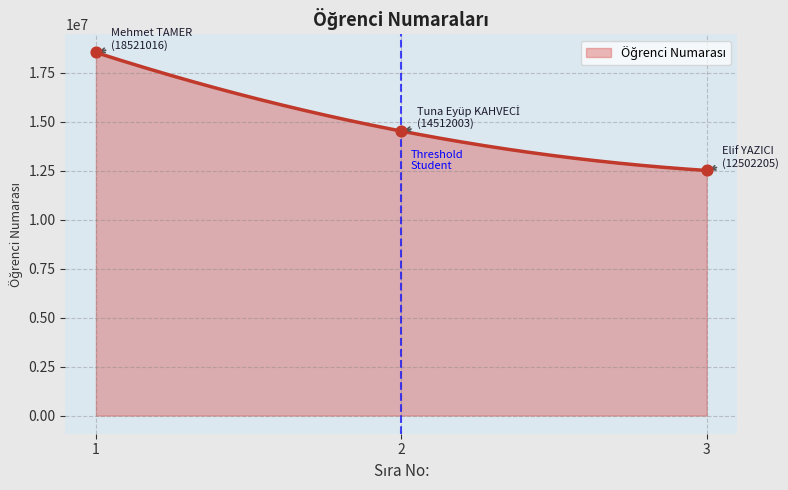

Approximately how many times larger is the value at 1 compared to 3?

1.5